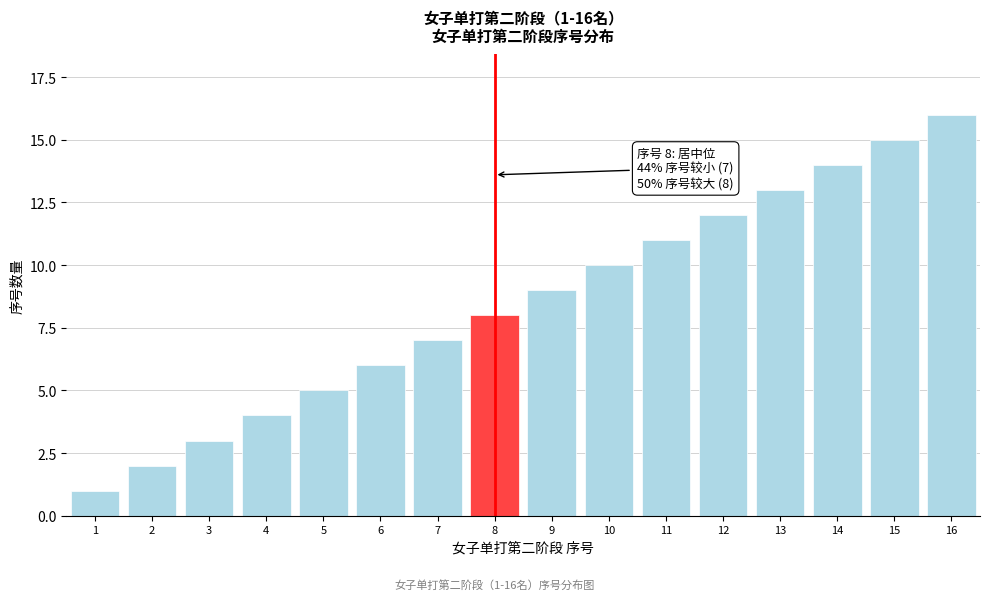

List the labels in order of value, largest first.

16, 15, 14, 13, 12, 11, 10, 9, 8, 7, 6, 5, 4, 3, 2, 1